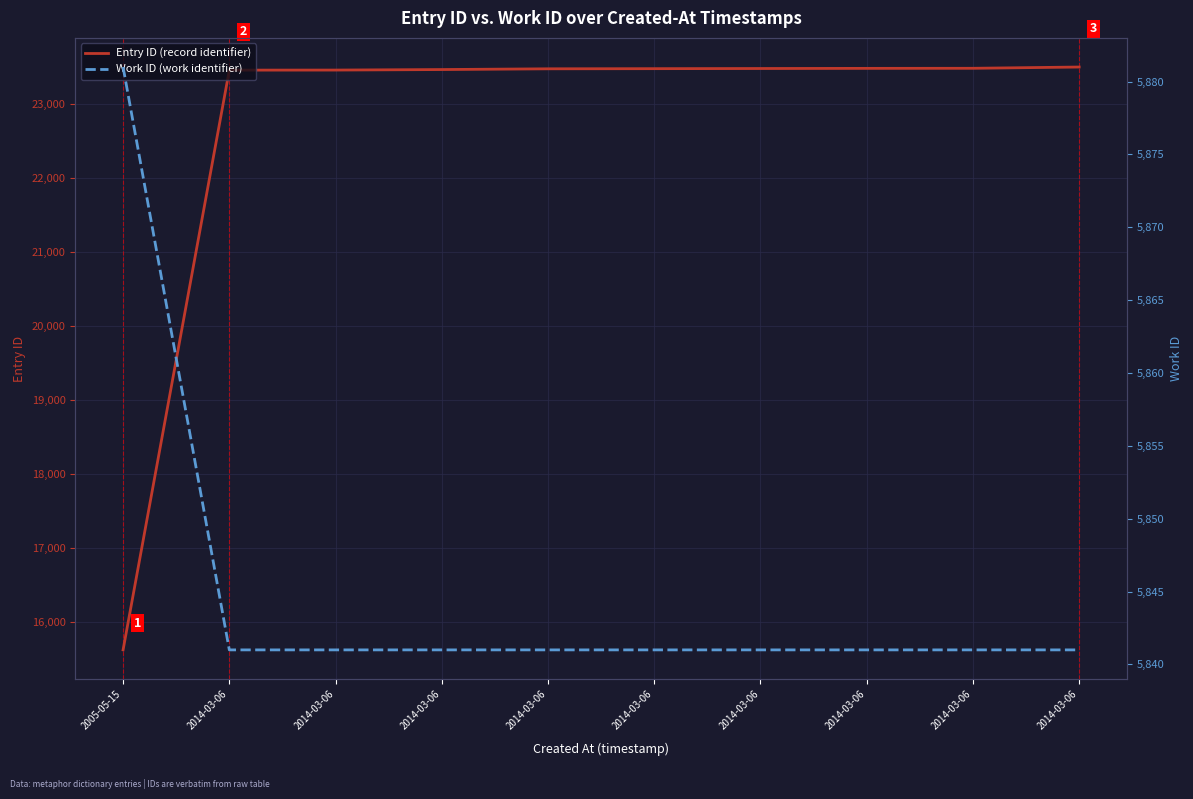

True or false: Work ID (work identifier) has more than 2 interior local peaks.

False